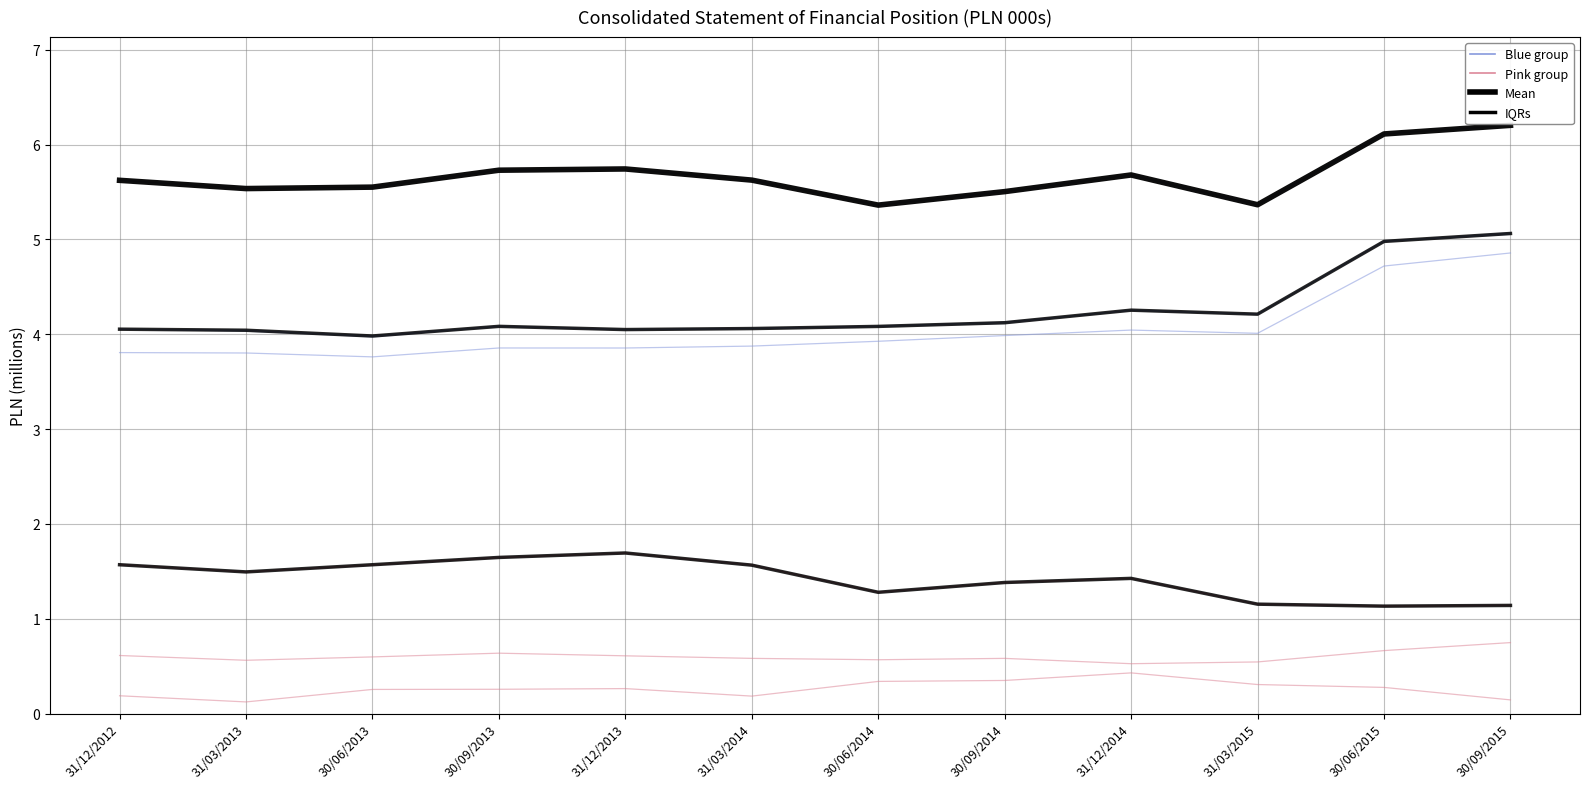

What is the difference between the highest and lowest values at 30/09/2013?

4.1